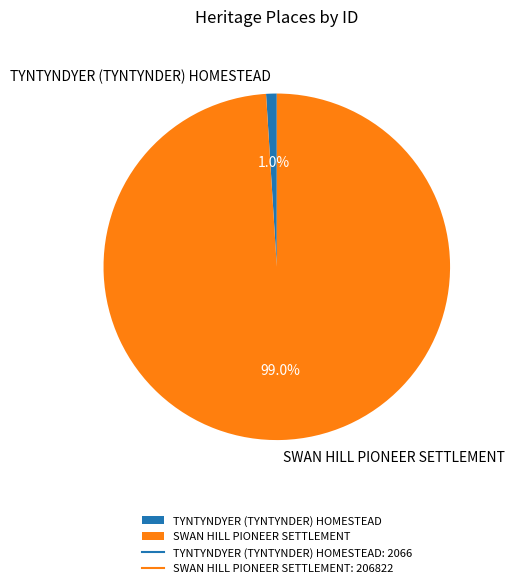

Which slice represents more than half of the pie?

SWAN HILL PIONEER SETTLEMENT